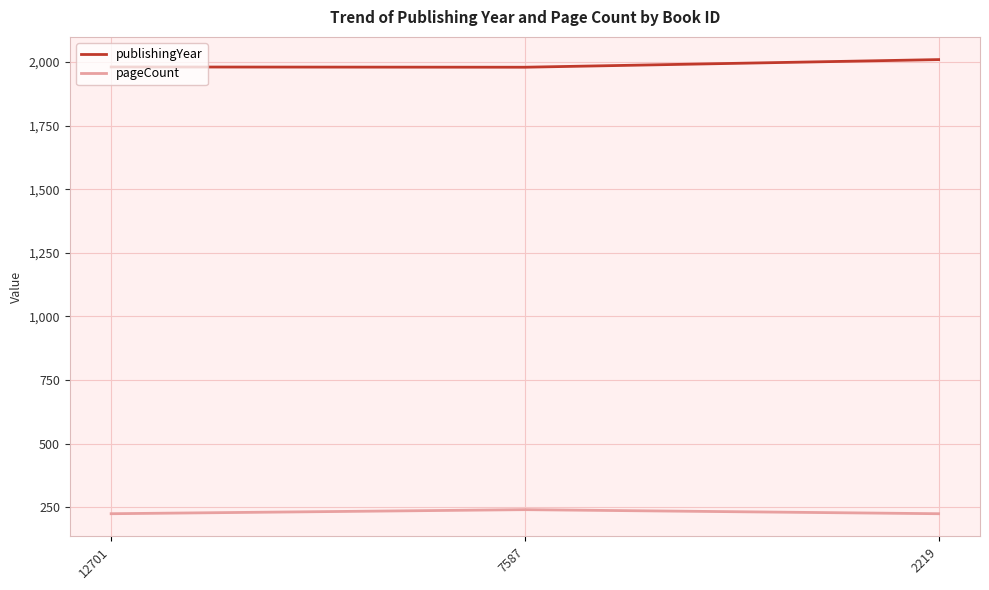

How many lines are shown in the chart?

2